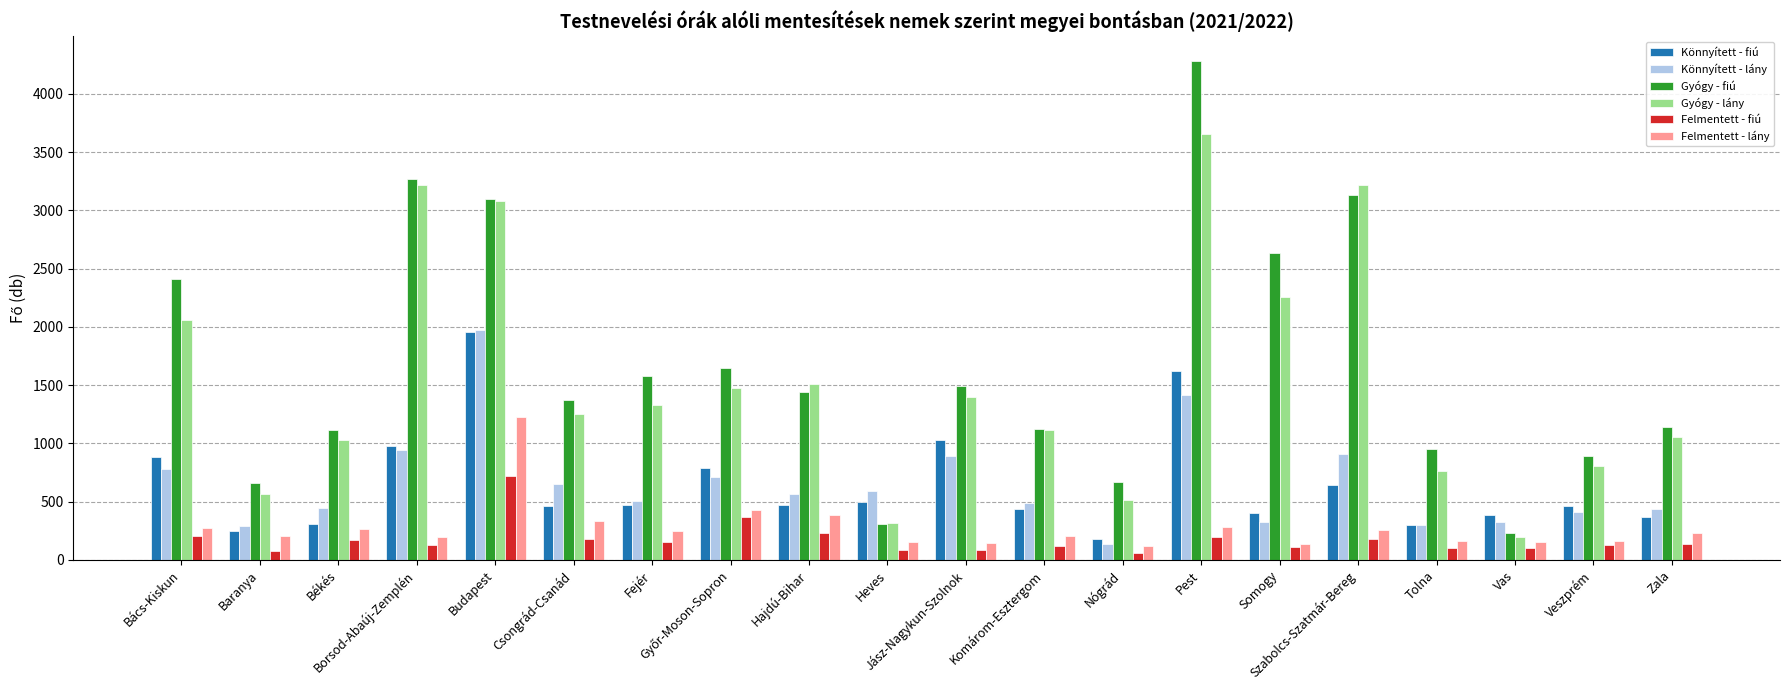

What are all the series names shown in the legend?

Könnyített - fiú, Könnyített - lány, Gyógy - fiú, Gyógy - lány, Felmentett - fiú, Felmentett - lány